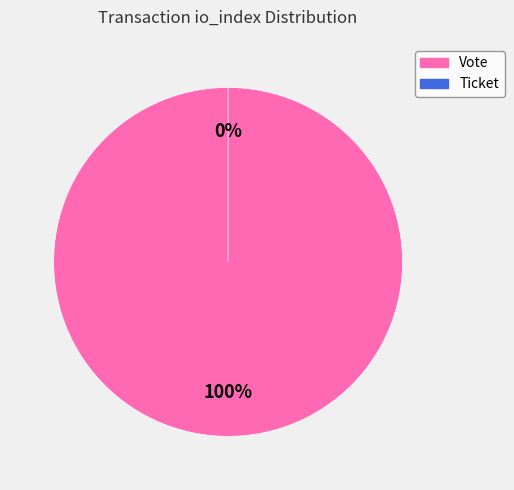

What percentage do Vote (io_index=1) and Ticket (io_index=0) together represent?

100.0%